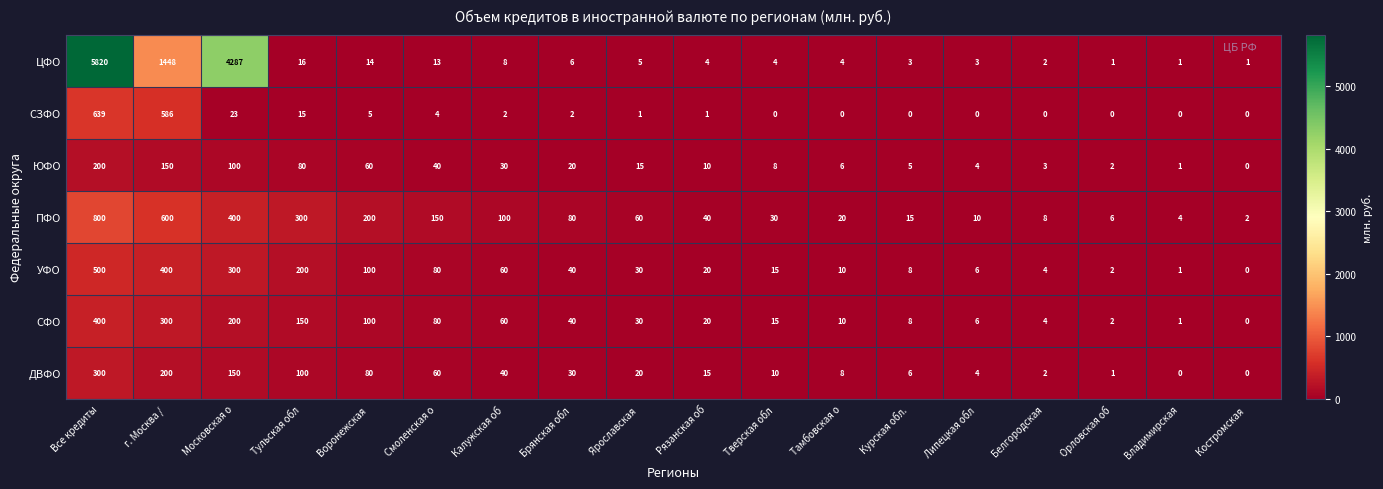

The value of СФО at Калужская об is 60. True or false?

True